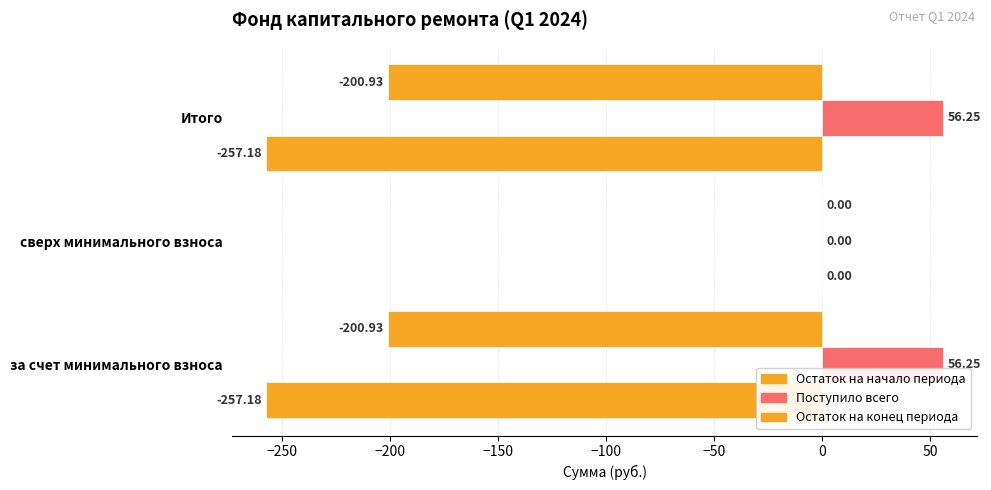

Reading left to right, list all the values displayed in this chart.

Остаток на начало периода: -257.2	0.0	-257.2
Поступило всего: 56.2	0.0	56.2
Остаток на конец периода: -200.9	0.0	-200.9